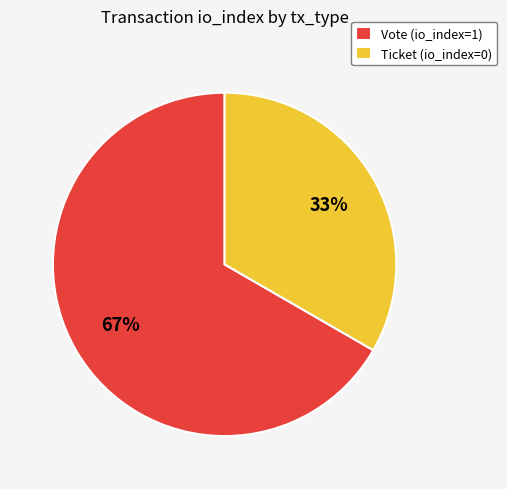

Combined, do Vote and Ticket account for over 50%?

Yes